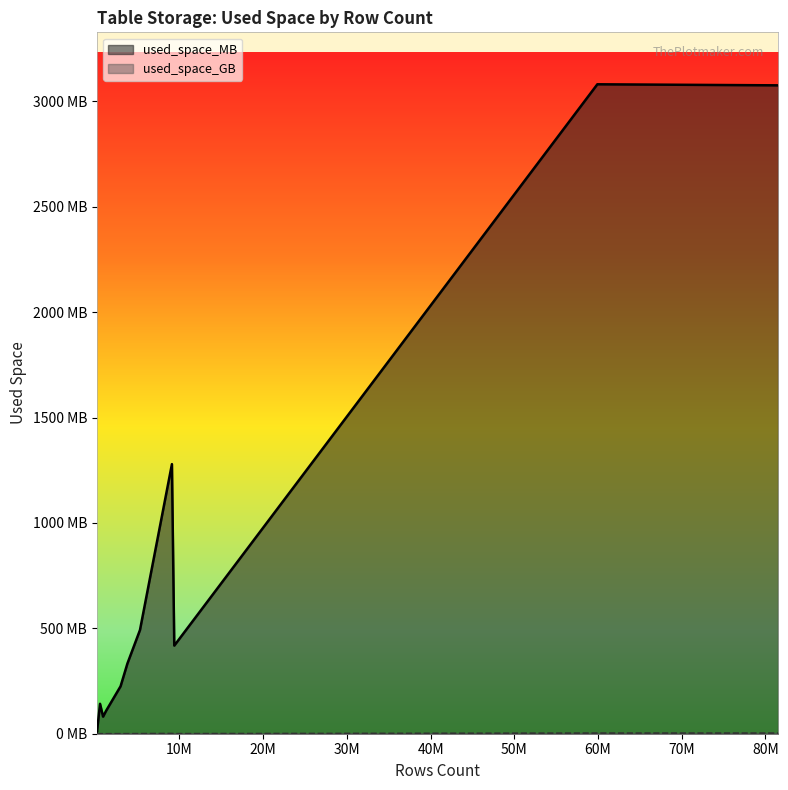

What is the difference between the maximum and minimum values in the used_space_MB series?

3073.0